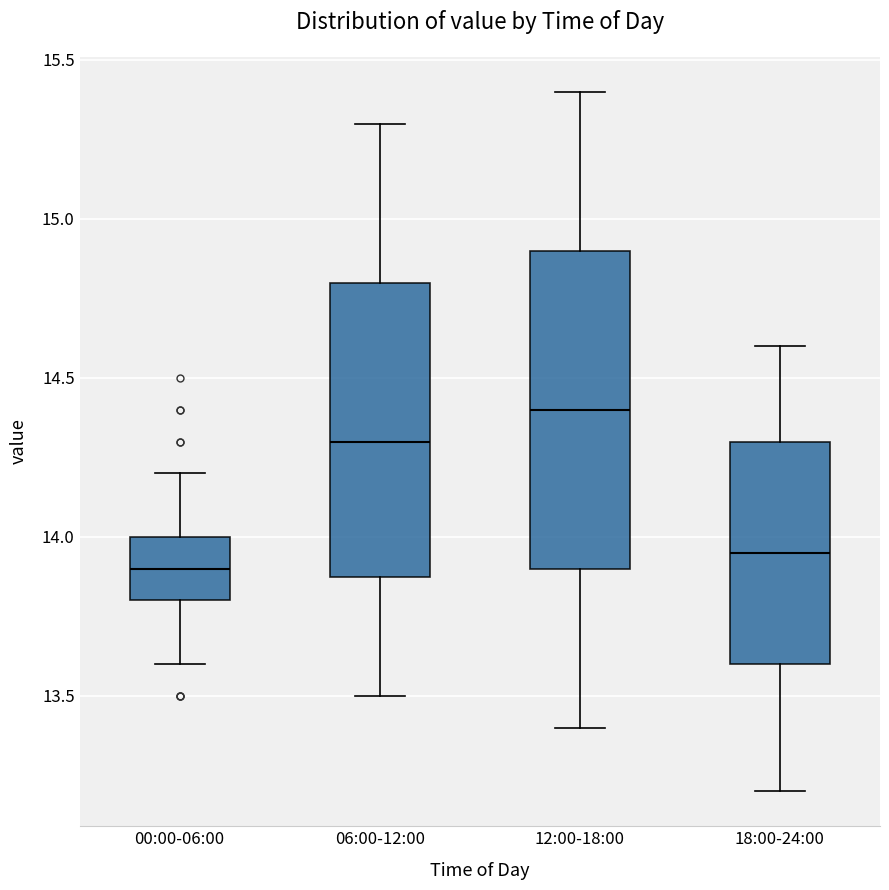

Reading left to right, transcribe this box plot: for each box, give where its median line is, the range the box spans, and where its two whiskers end, as read against the y-axis. The values are not printed on the chart, so give them approximately, as read against the axis.

00:00-06:00: median 13.90, box 13.80 to 14.00, whiskers 13.60 to 14.20
06:00-12:00: median 14.30, box 13.90 to 14.80, whiskers 13.50 to 15.30
12:00-18:00: median 14.40, box 13.90 to 14.90, whiskers 13.40 to 15.40
18:00-24:00: median 13.95, box 13.60 to 14.30, whiskers 13.20 to 14.60